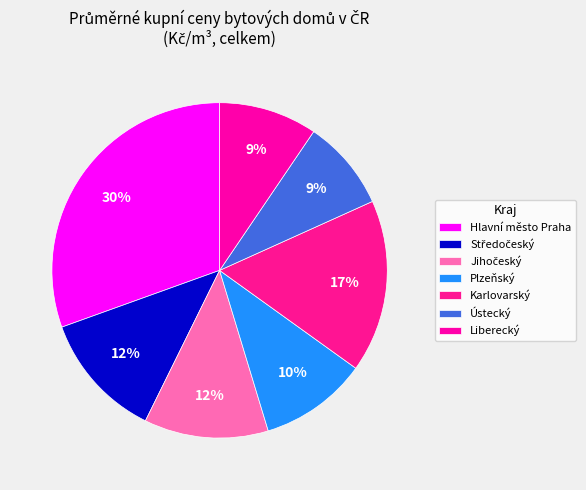

True or false: Jihočeský accounts for 12% of the total.

True